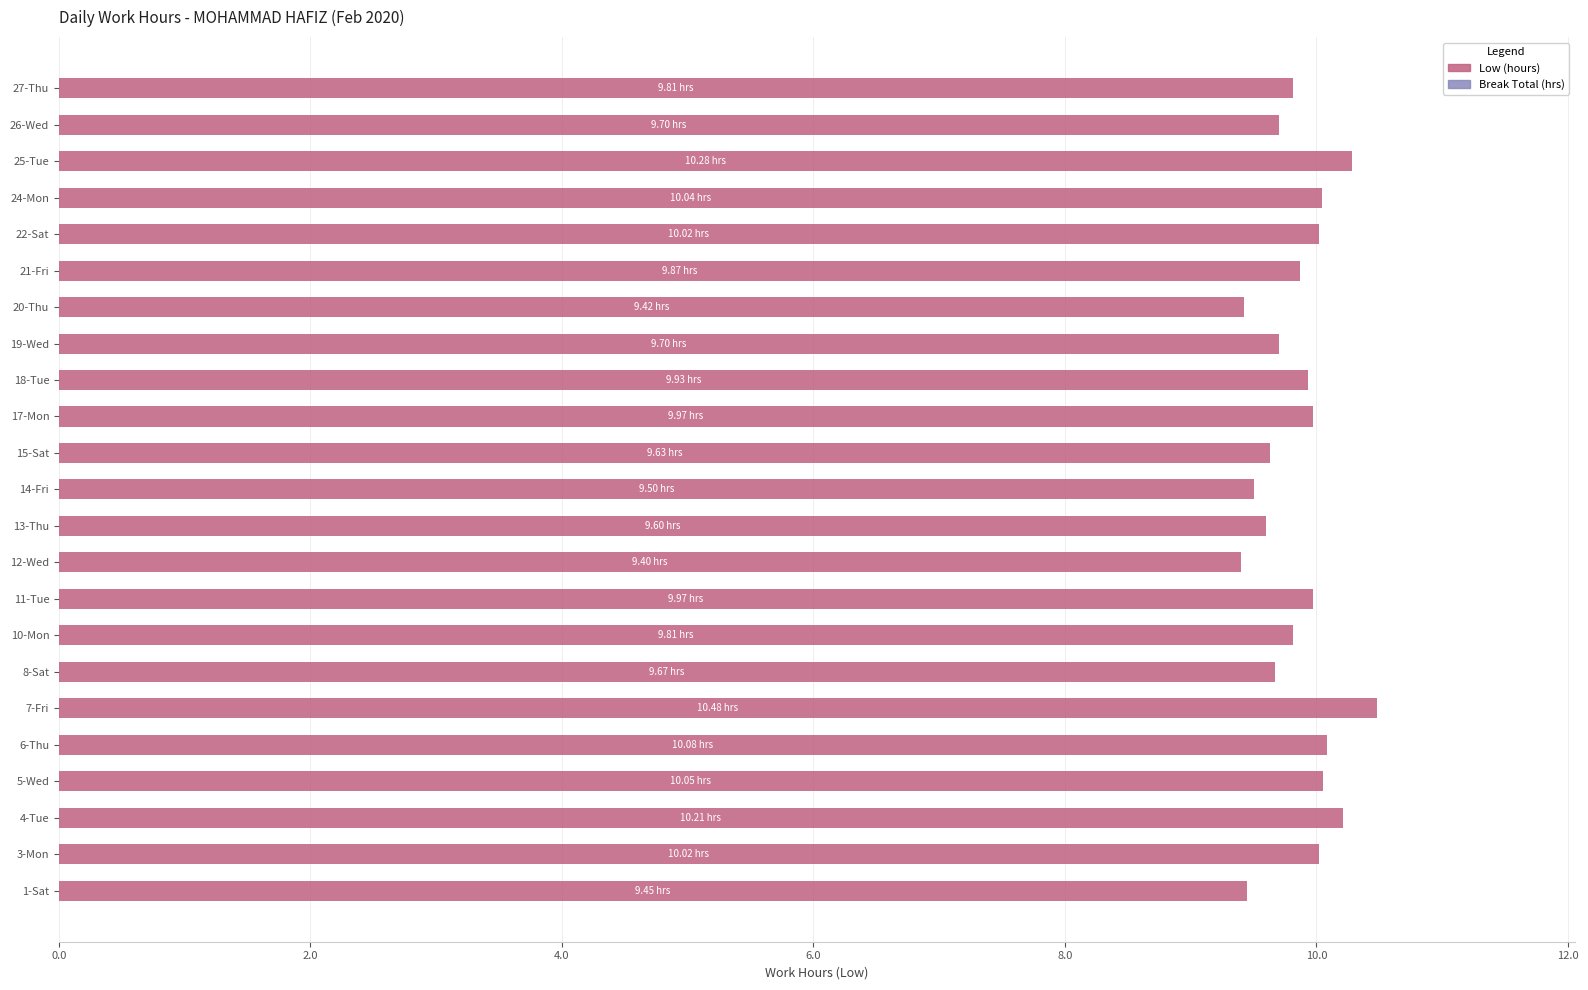

What is the average value?

9.9